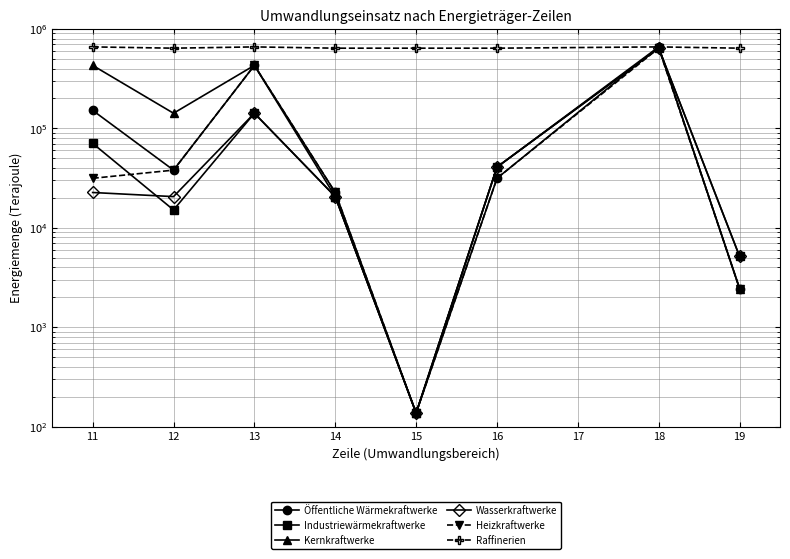

What is the lowest value of the Öffentliche Wärmekraftwerke series?

137